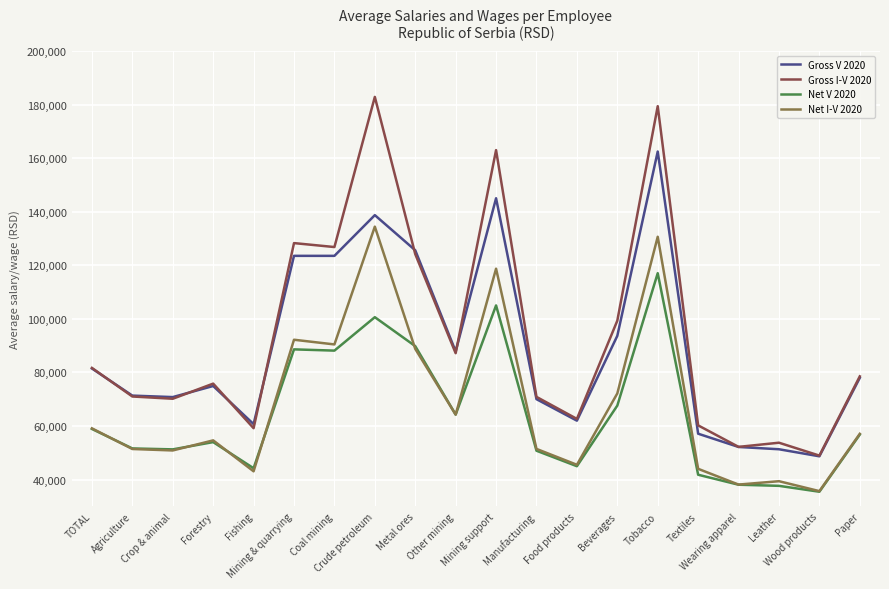

Is it true that Net V 2020 equals 21588 at Agriculture?

False